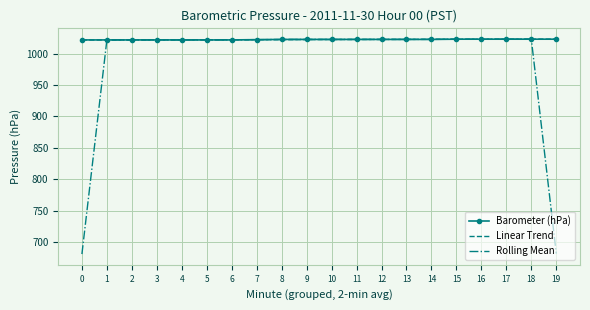

How many series are shown in this chart?

3